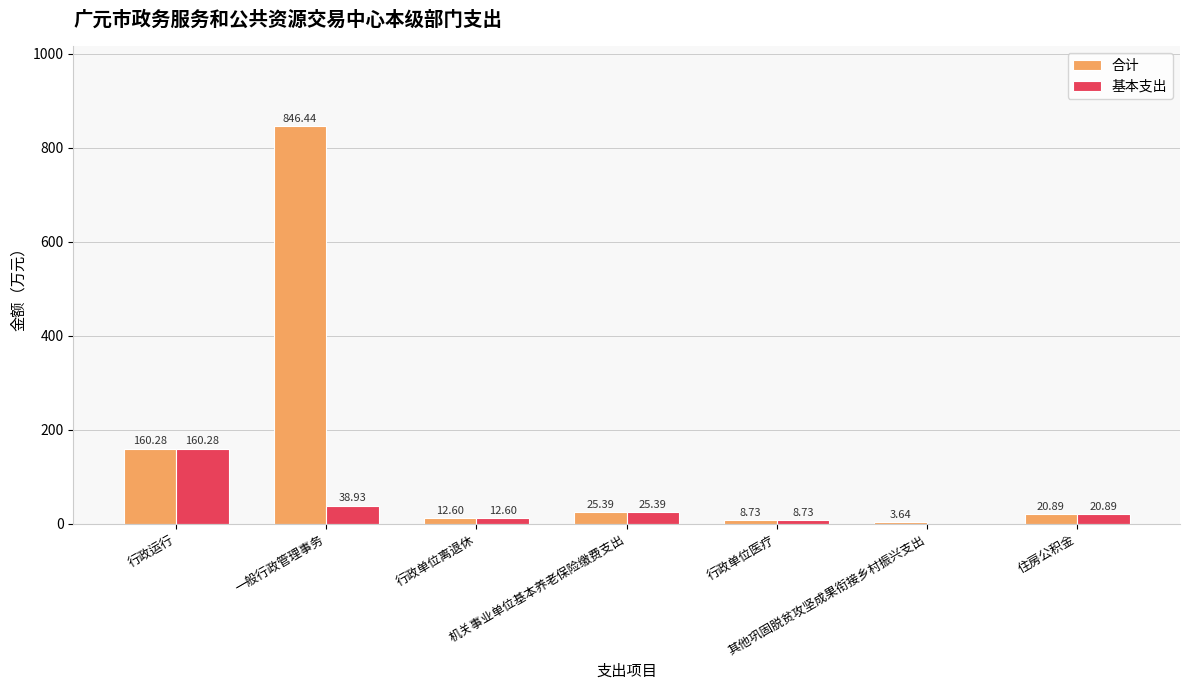

How many groups of bars are there?

7